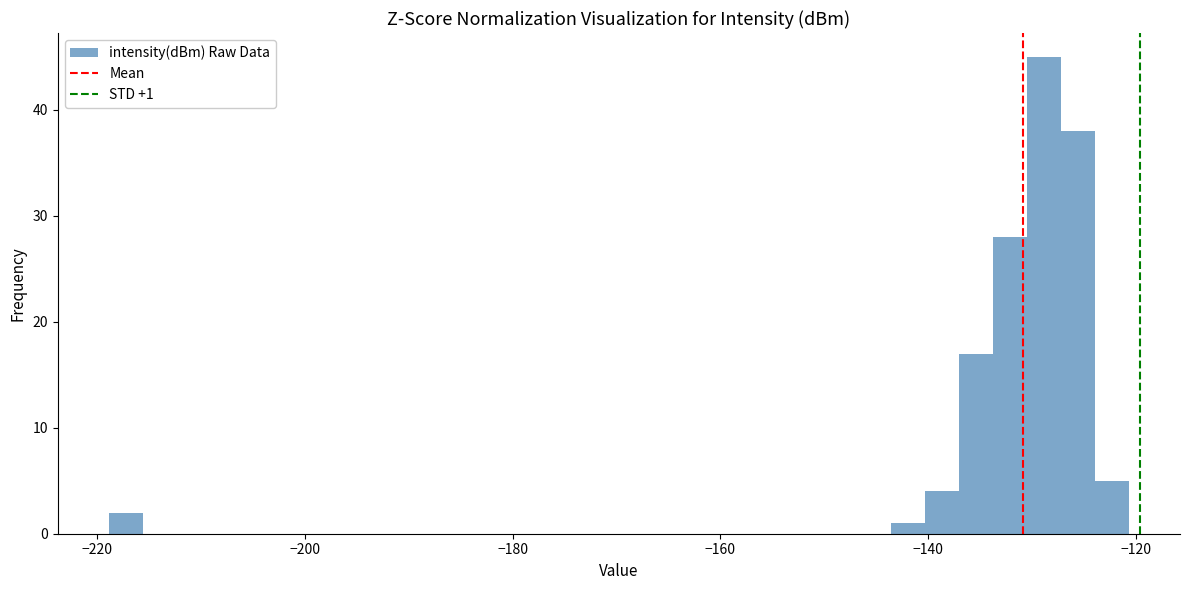

Around what value on the x-axis is the tallest bar? Give the approximate position of its centre, as read against the axis.

-128